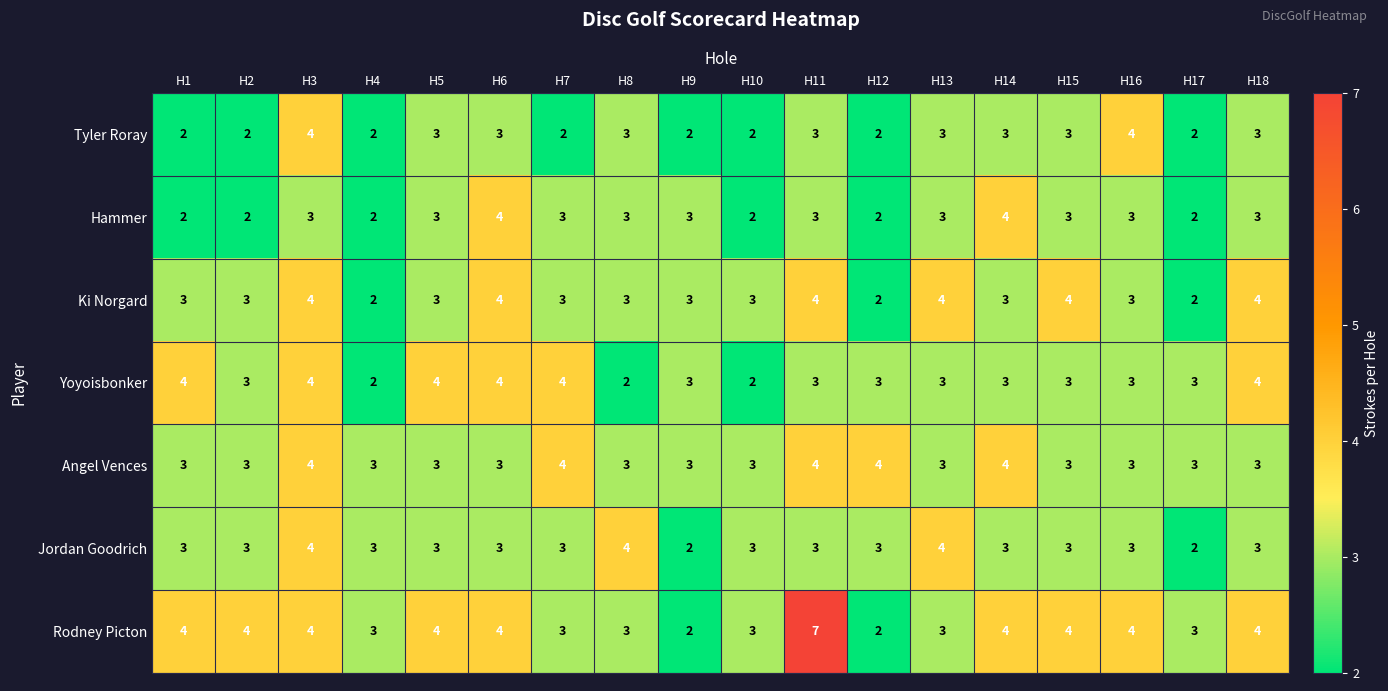

What is the maximum value shown in the chart?

7